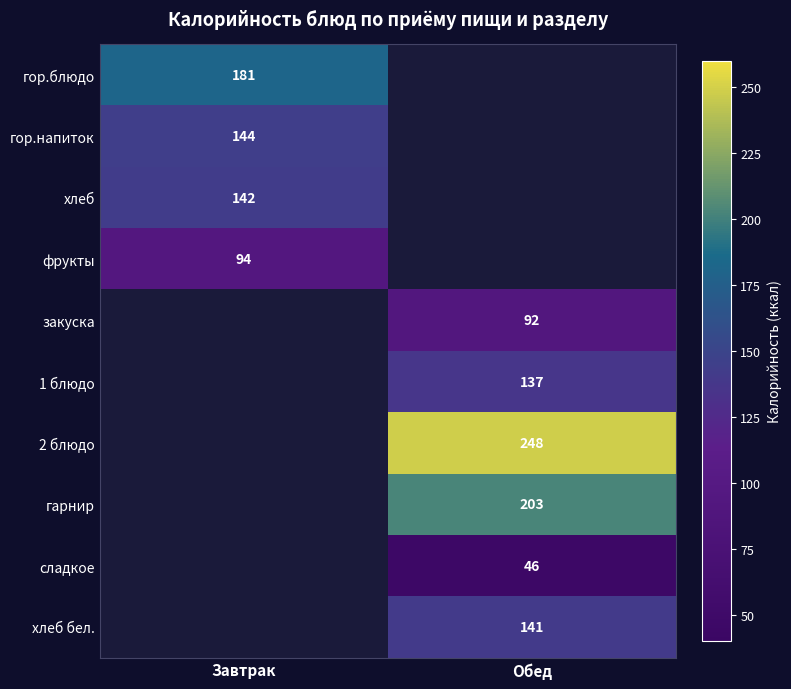

The сладкое series shows 30.9 at Обед. True or false?

False